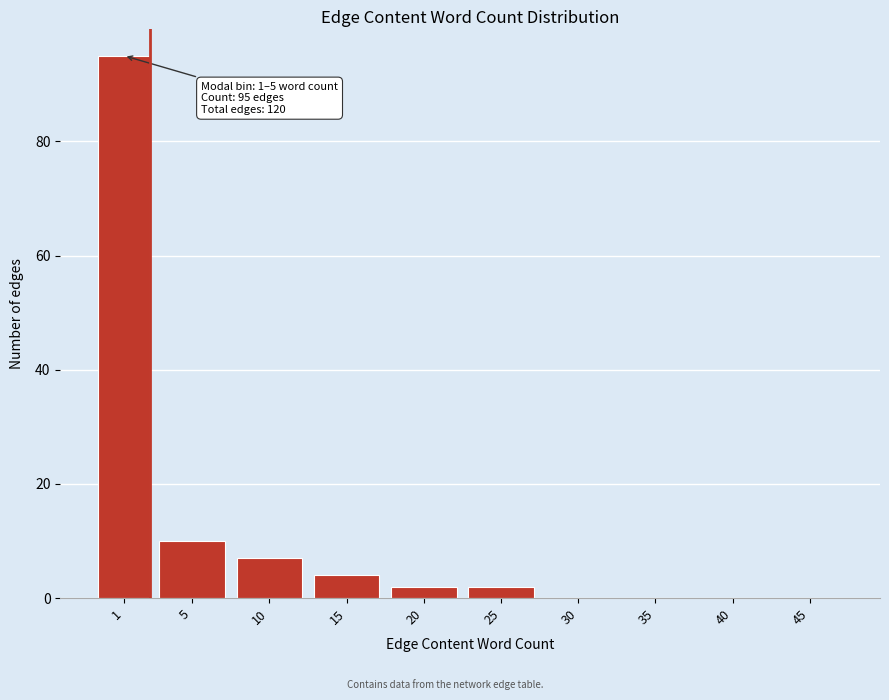

Reading left to right, transcribe all the data shown in this chart.

1=95	5=10	10=7	15=4	20=2	25=2	30=0	35=0	40=0	45=0